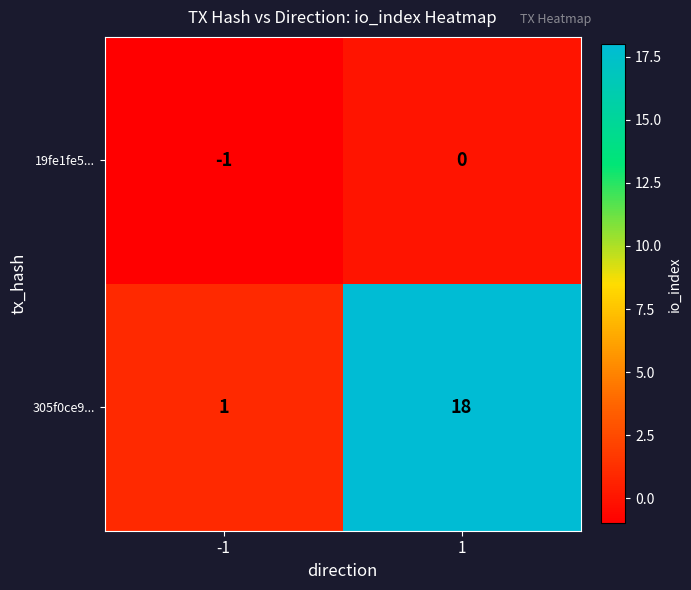

List the series in order of their peak value, highest first.

305f0ce9..., 19fe1fe5...